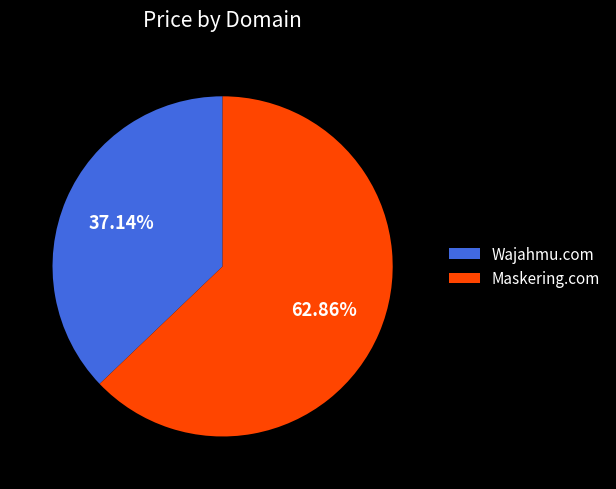

Does any single category account for the majority?

Yes